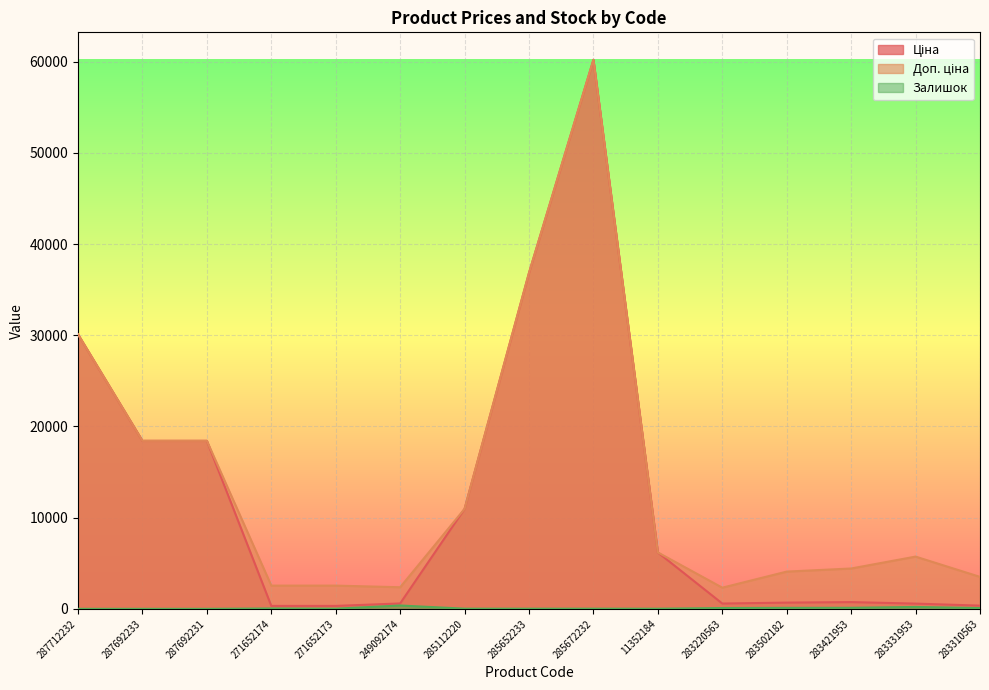

What is the value of the Залишок point at the 8th from the left?

14.0